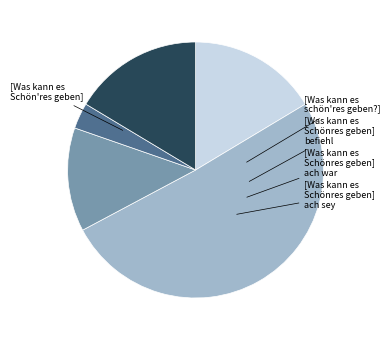

Is there any slice that represents more than half of the pie?

Yes